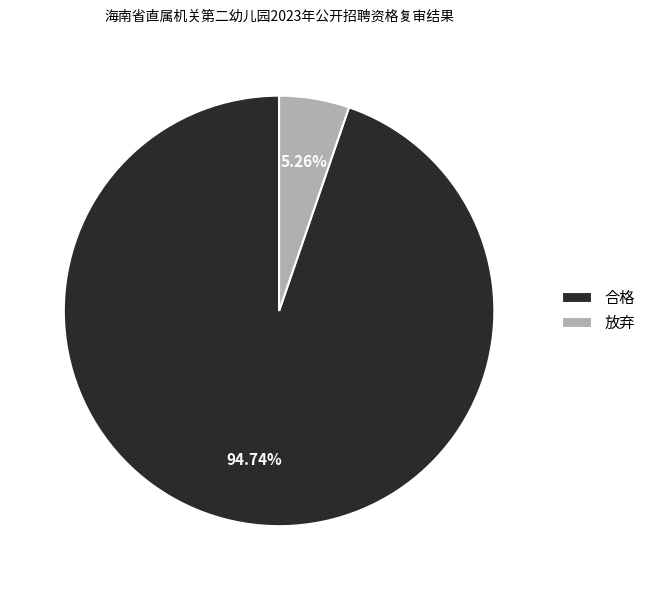

Which category accounts for the majority?

合格